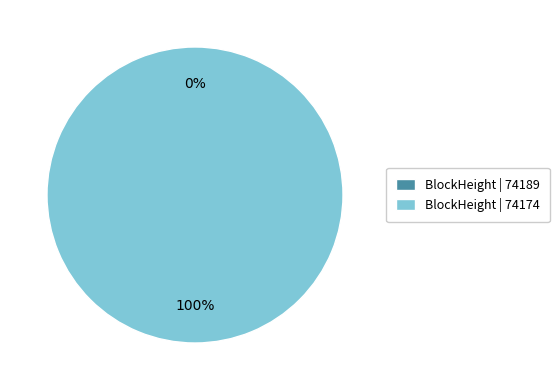

Count the number of slices in the pie.

2